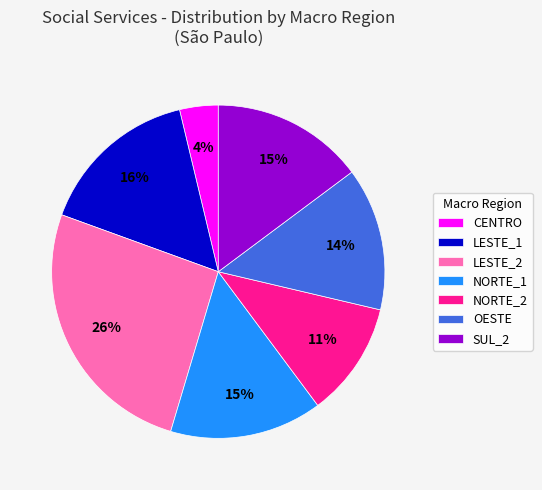

What is the largest slice in the pie chart?

LESTE_2